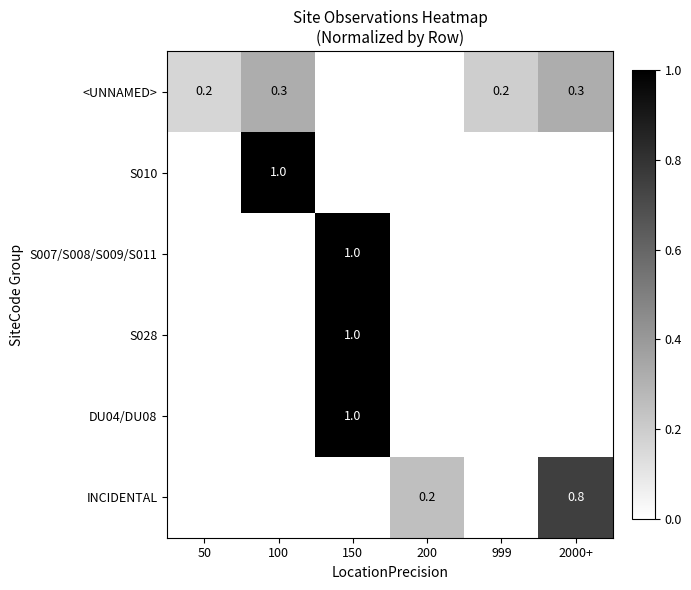

Which has a higher value, 50 or 200?

50